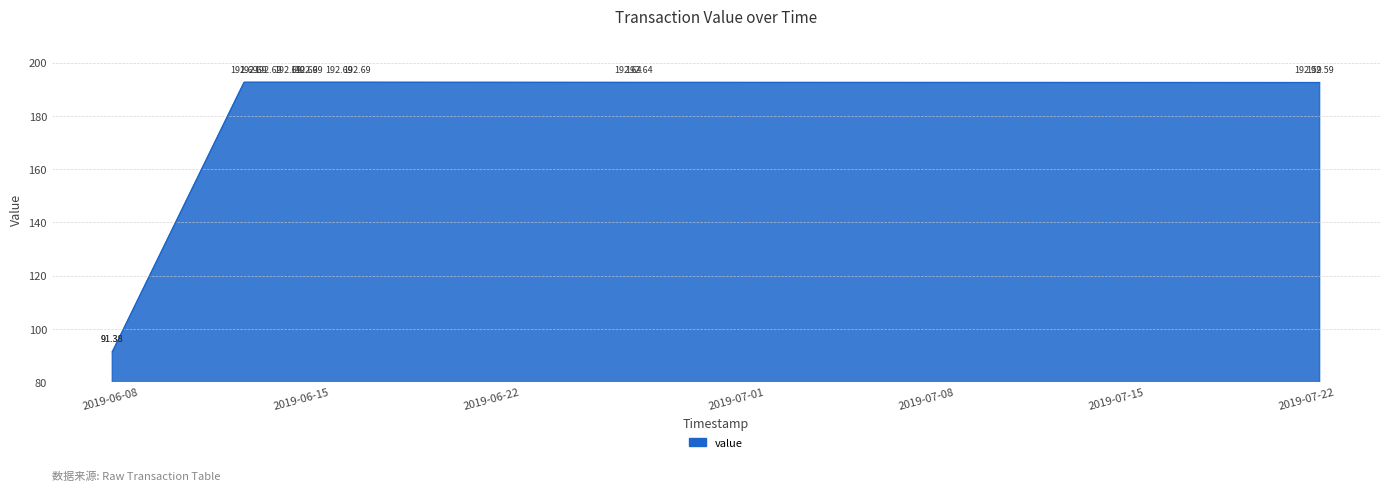

How many lines are shown in the chart?

1